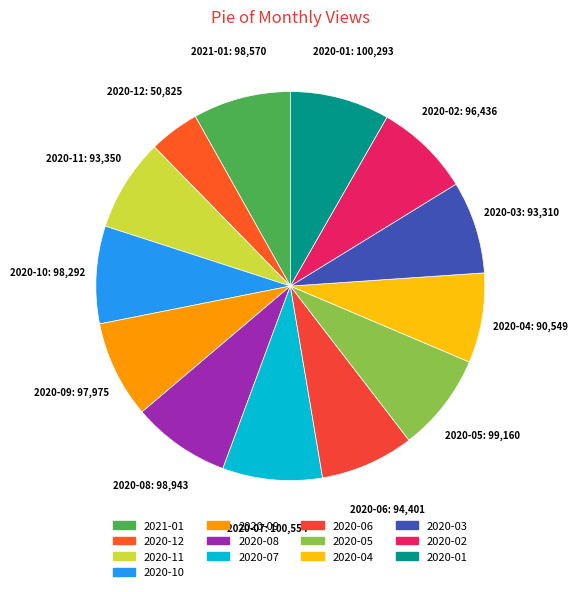

How many segments does this pie chart have?

13